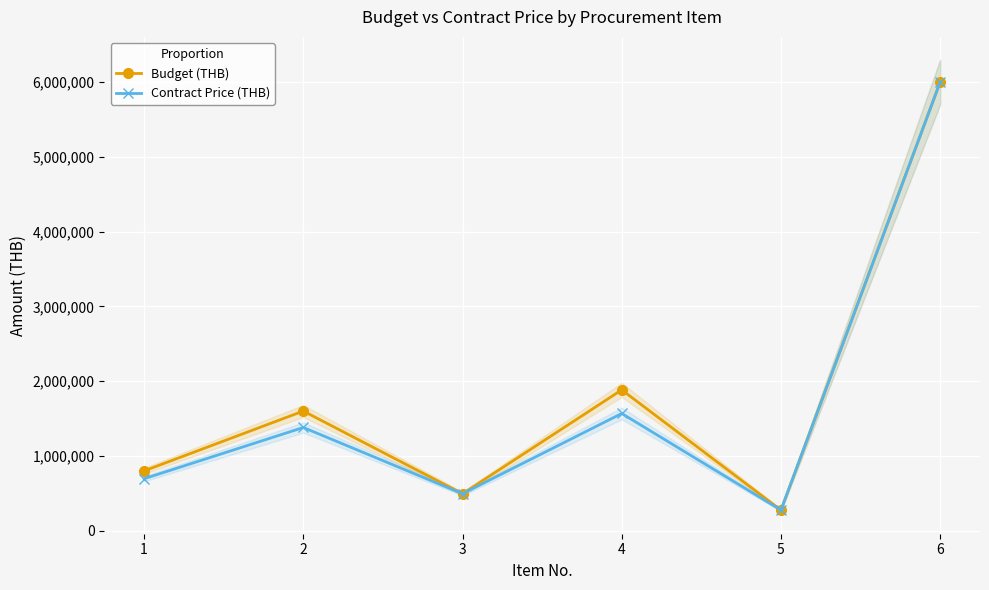

Reading right to left, what are all the values shown in this chart?

Budget (THB): 6000000	276000	1883200	495000	1600000	800000
Contract Price (THB): 5997900	276000	1567550	495000	1380300	695500